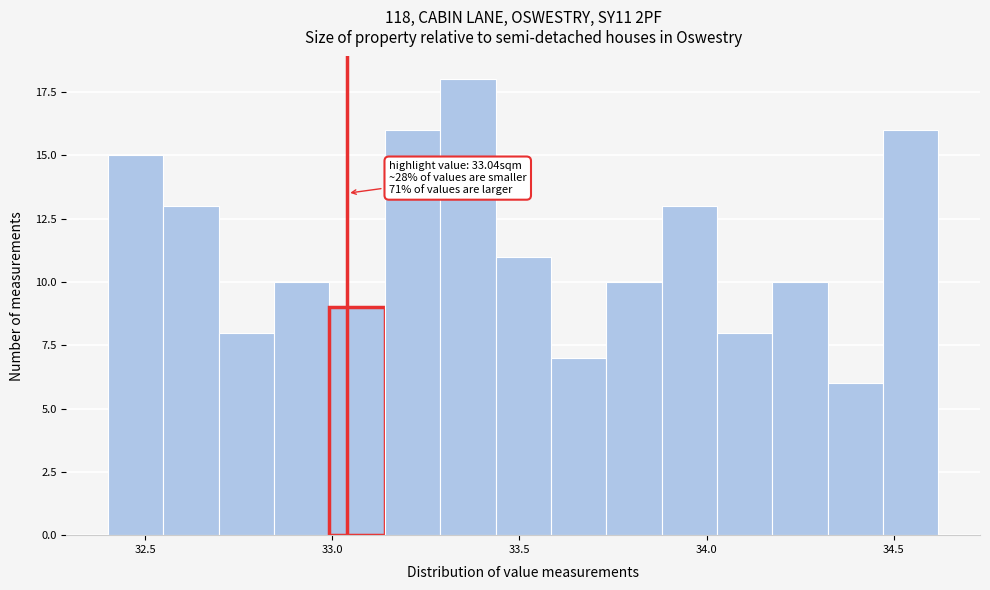

Around what value on the x-axis is the tallest bar? Give the approximate position of its centre, as read against the axis.

33.35